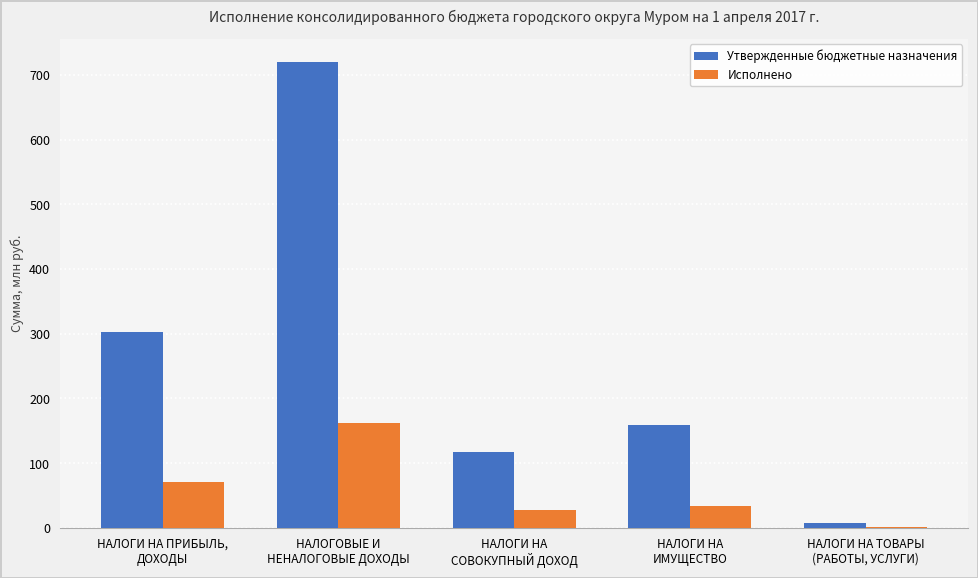

Which series has the largest range (max minus min)?

Утвержденные бюджетные назначения